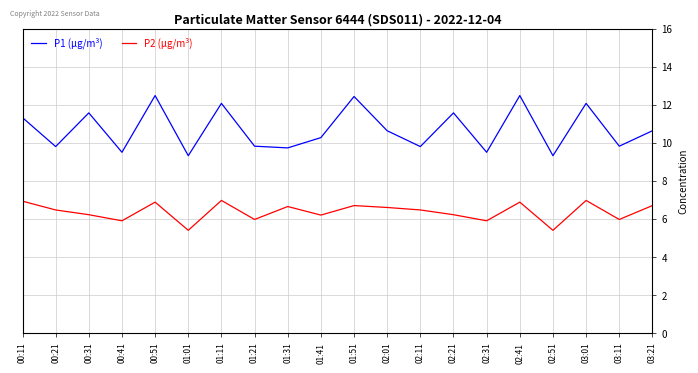

True or false: P2 (µg/m³) and P1 (µg/m³) intersect in this chart.

False